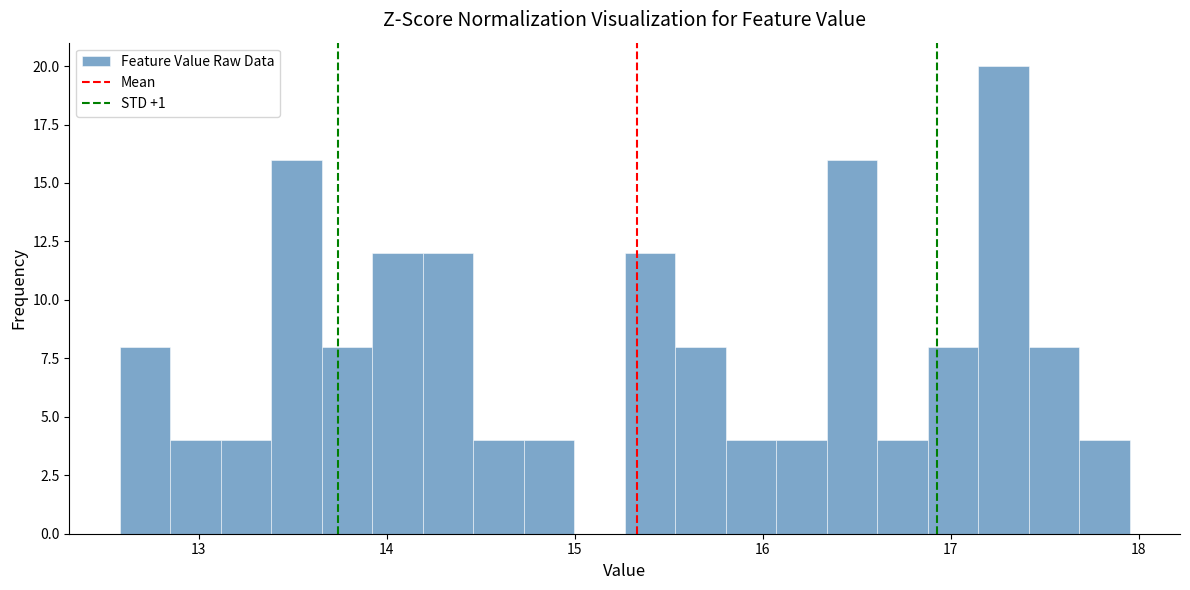

Around what value on the x-axis is the tallest bar? Give the approximate position of its centre, as read against the axis.

17.3